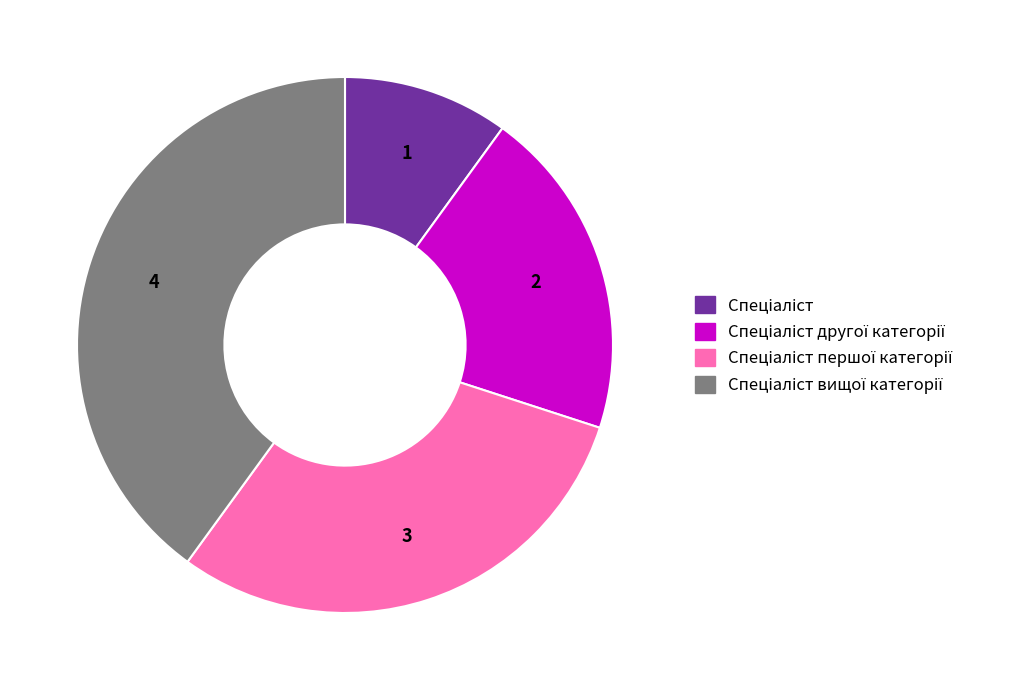

Is there a majority slice in this chart?

No